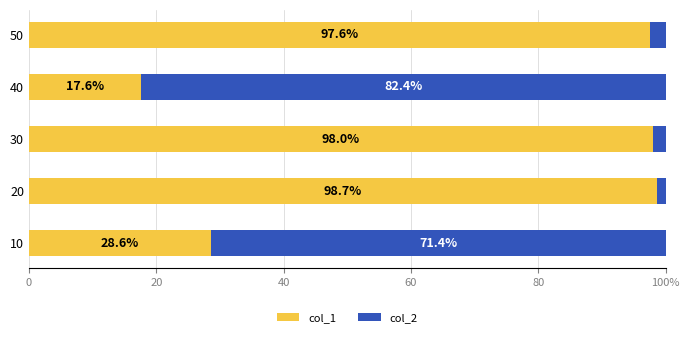

What is the value of the col_1 bar at the 3rd from the left?

98.0